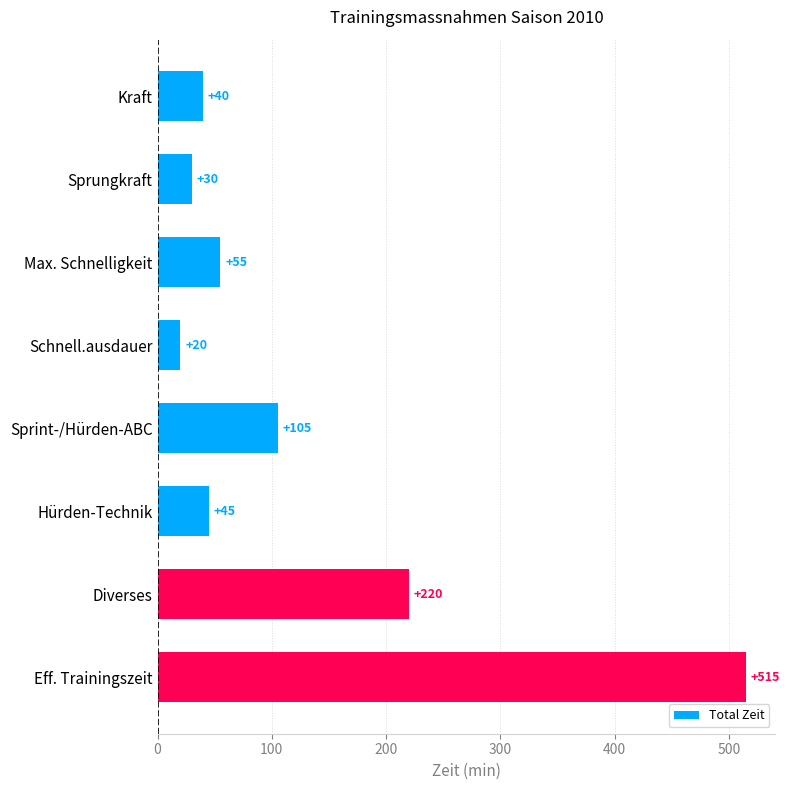

Where is the data nearest to the value 267?

Diverses